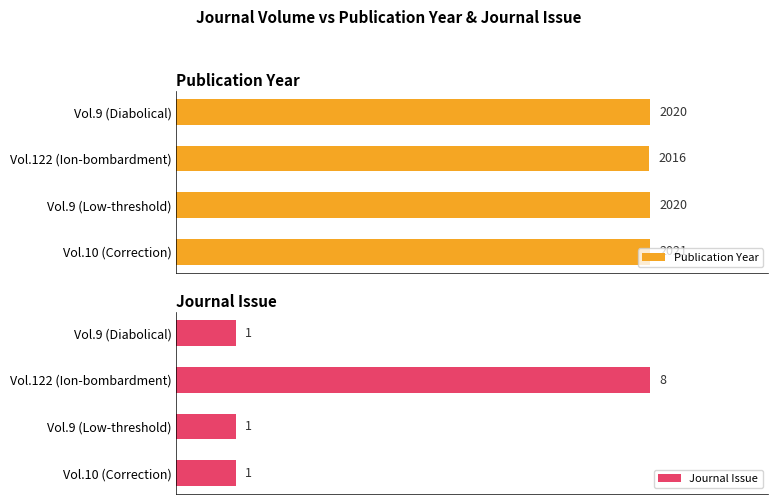

Does the chart contain stacked bars?

No